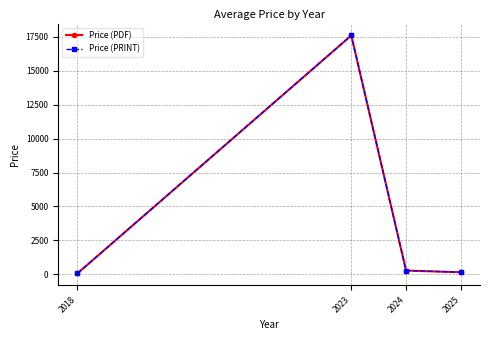

What is the difference between the Price (PDF) values at 2023 and 2024?

17322.4